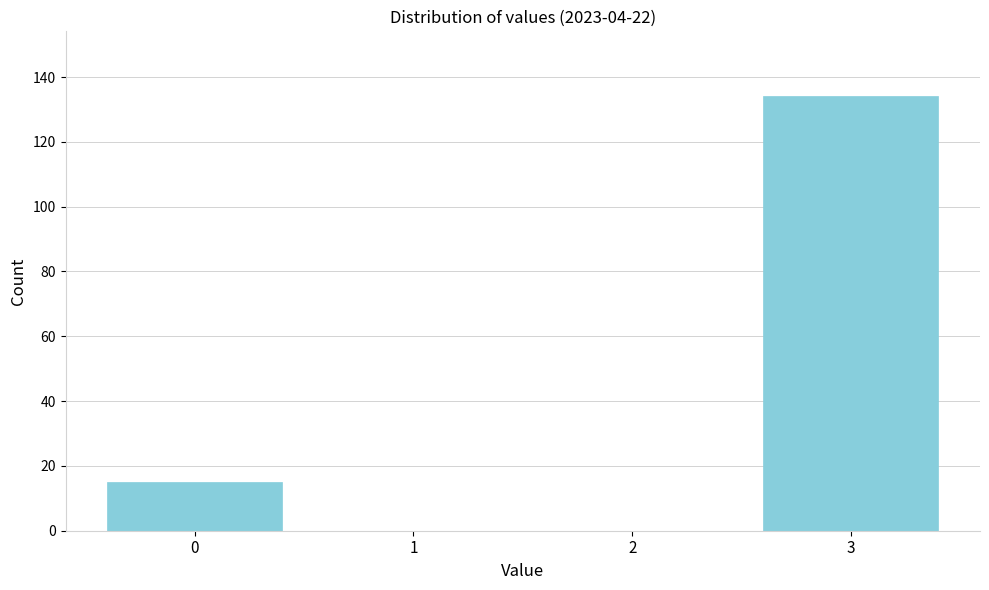

Reading left to right, extract all data points from this chart.

0=15	1=0	2=0	3=134